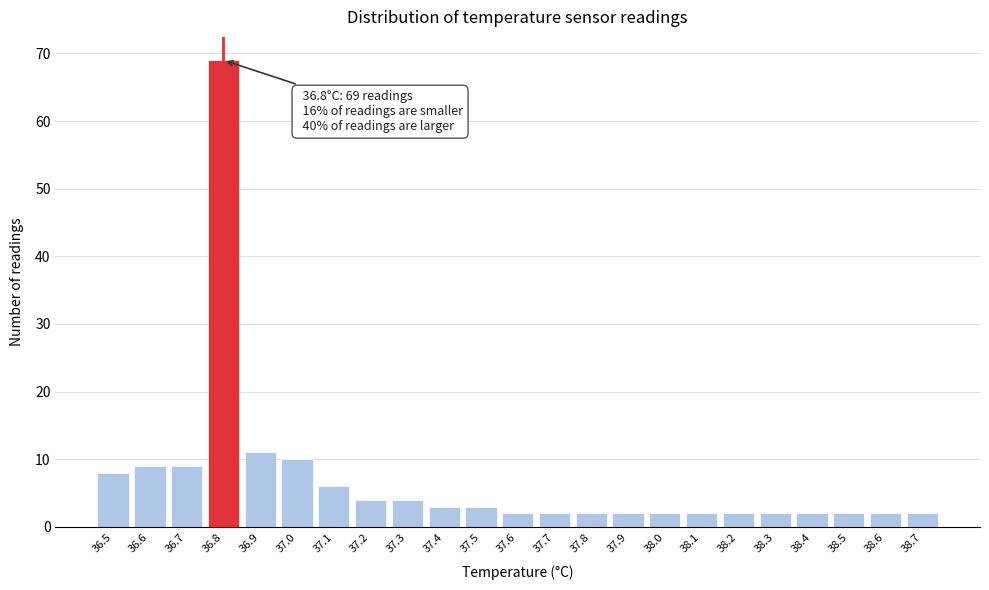

Reading left to right, list all the values displayed in this chart.

36.5=8	36.6=9	36.7=9	36.8=69	36.9=11	37.0=10	37.1=6	37.2=4	37.3=4	37.4=3	37.5=3	37.6=2	37.7=2	37.8=2	37.9=2	38.0=2	38.1=2	38.2=2	38.3=2	38.4=2	38.5=2	38.6=2	38.7=2